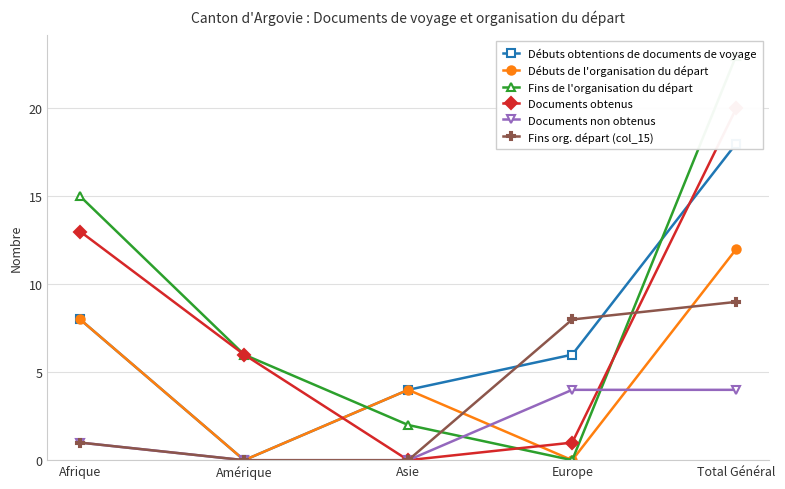

Which label corresponds to the largest value in the chart?

Total Général